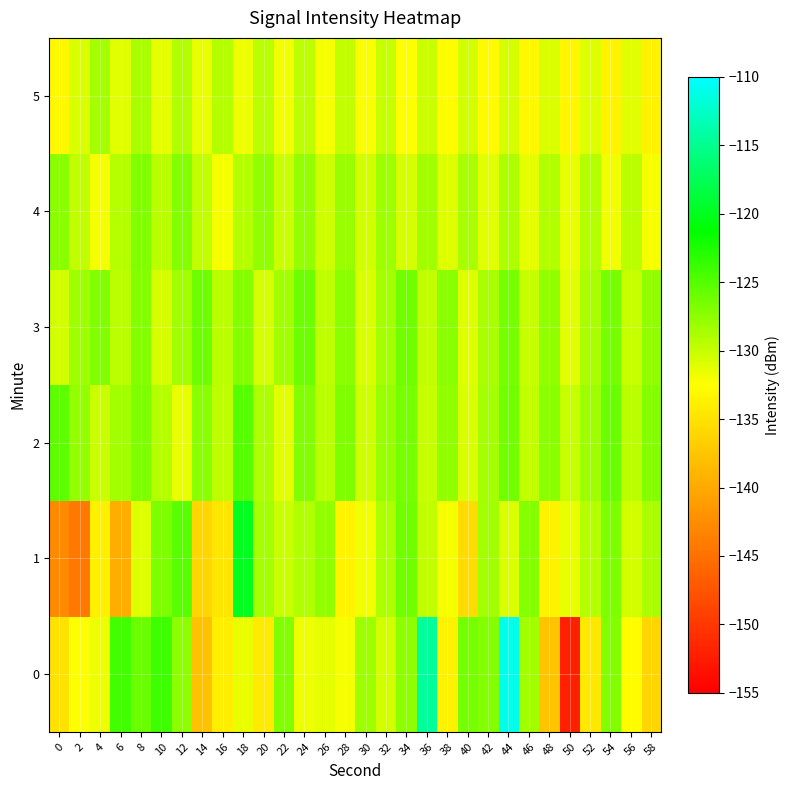

List the series in order of their peak value, lowest first.

5, 4, 3, 2, 1, 0